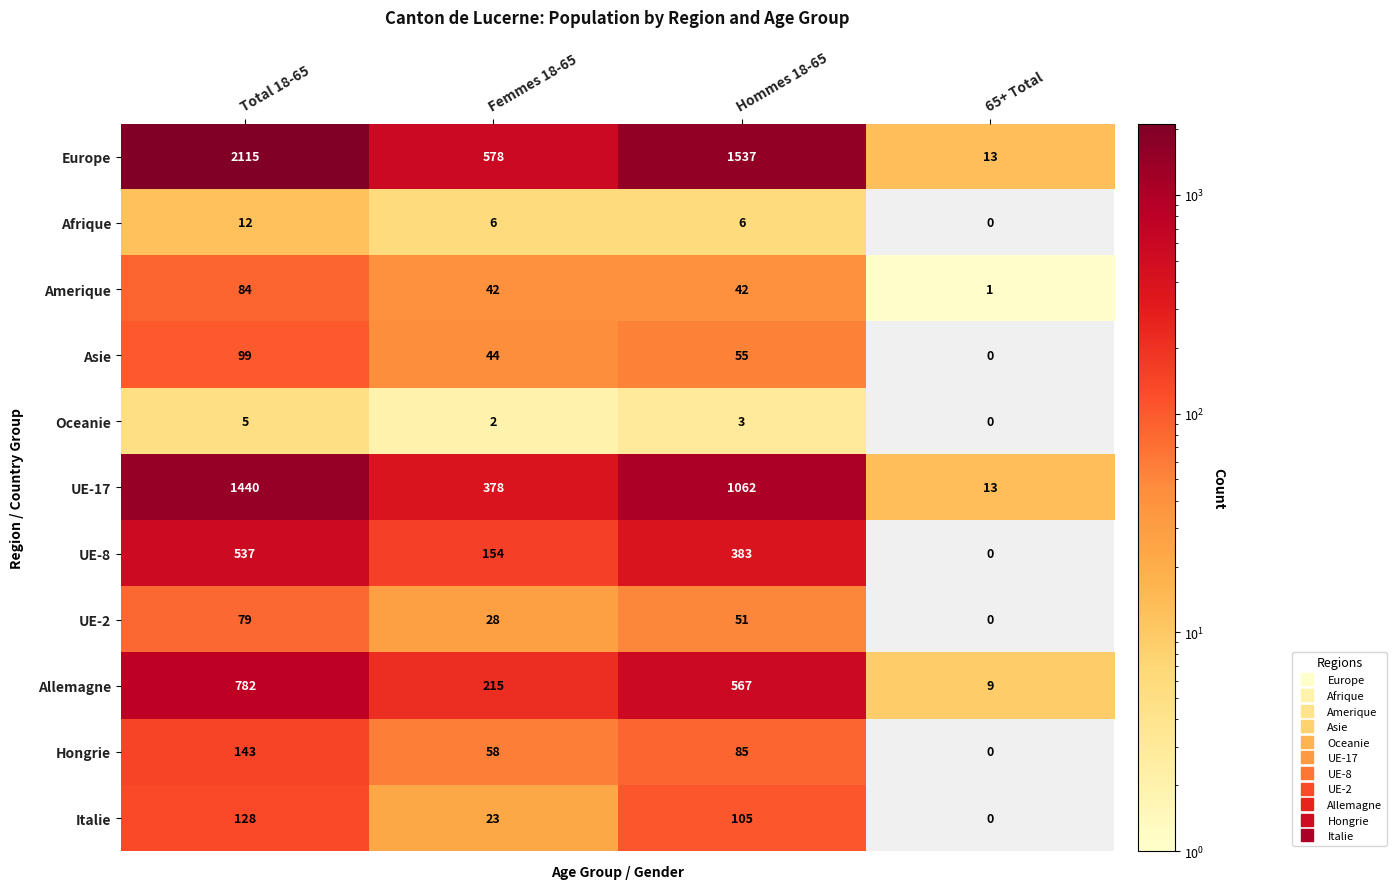

The value of Allemagne at Hommes 18-65 is 567. True or false?

True